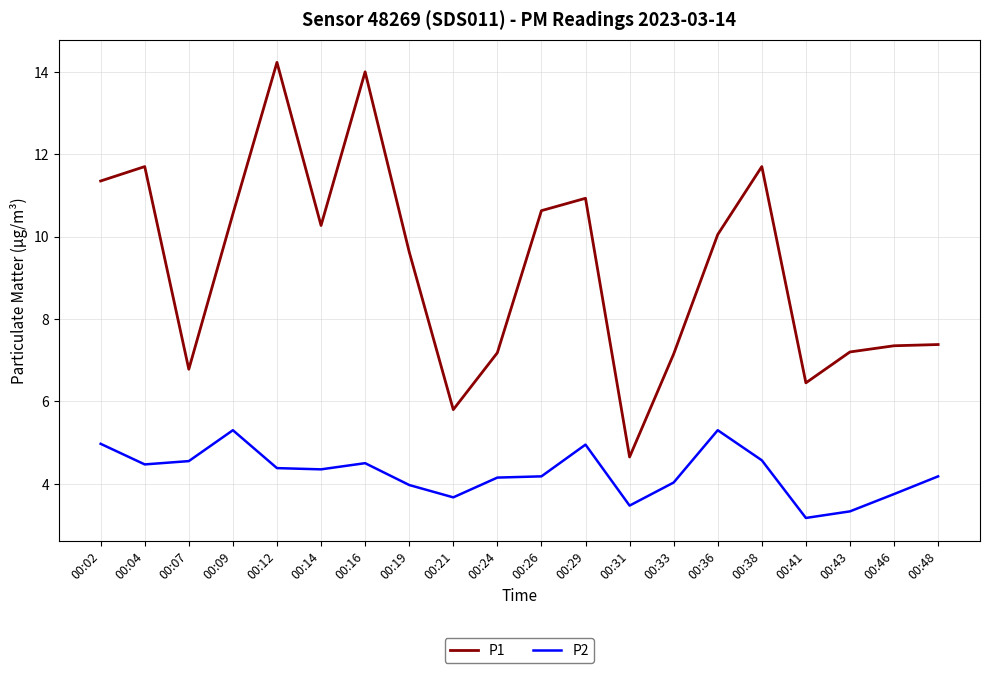

True or false: P2 and P1 intersect in this chart.

False